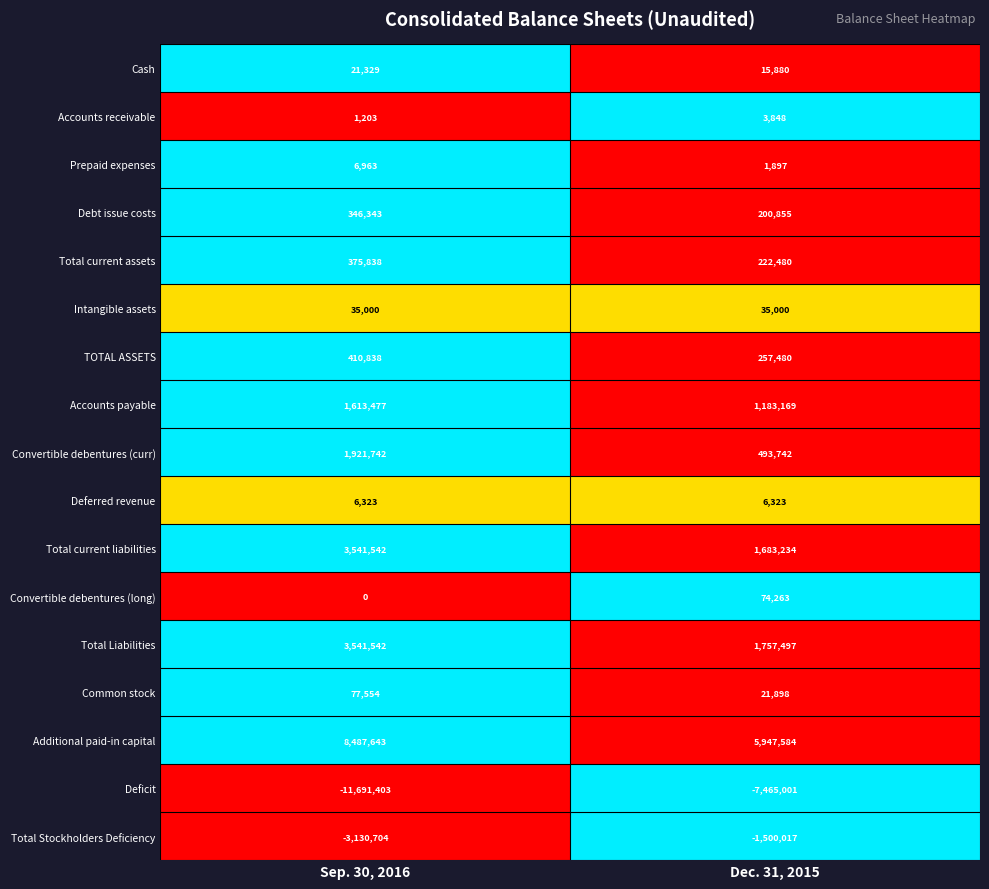

What is the maximum value shown in the chart?

8487643